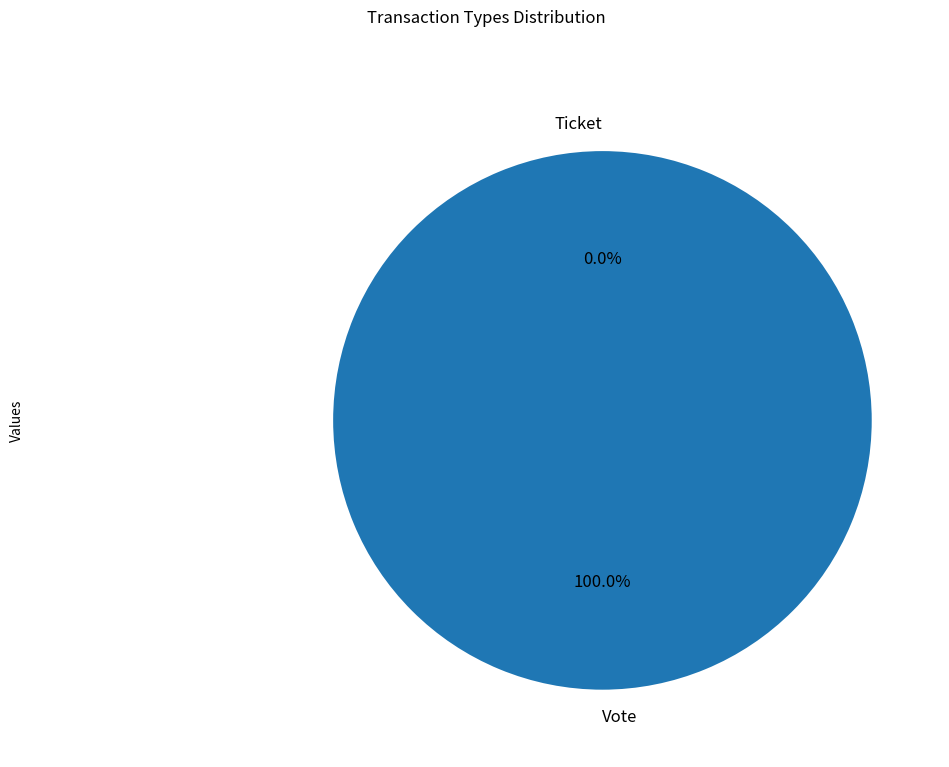

To the nearest percent, what is the average slice percentage?

50%